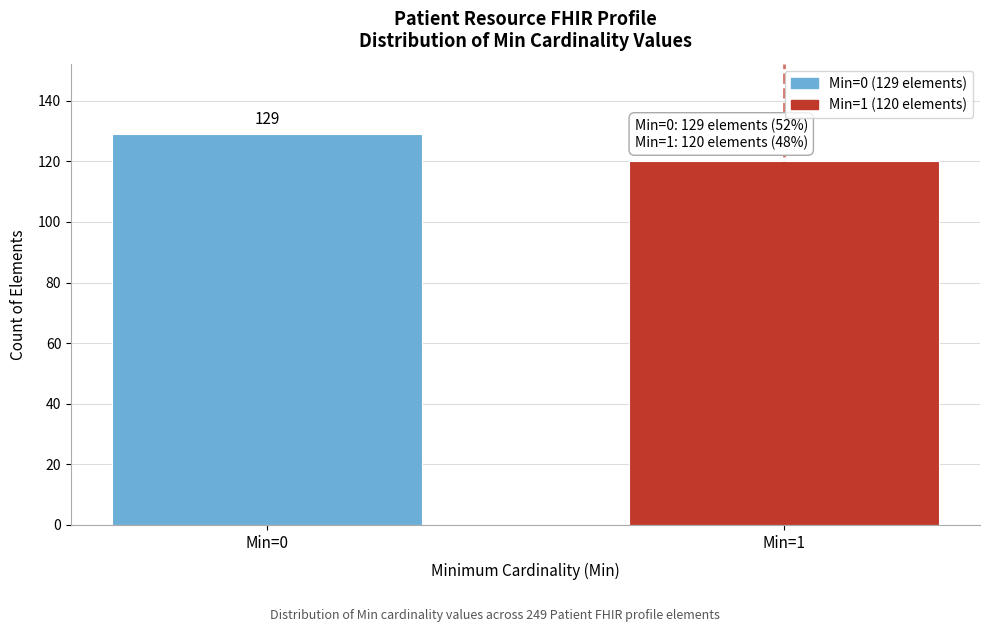

Reading left to right, extract all data points from this chart.

Min=0=129	Min=1=120